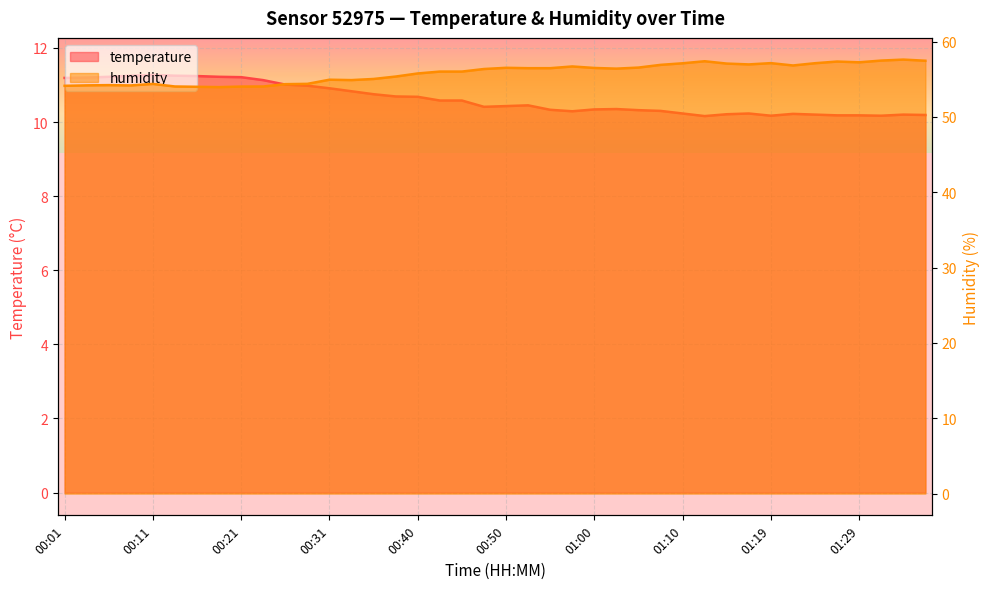

In temperature, how many points are higher than both neighbors (excluding endpoints)?

6